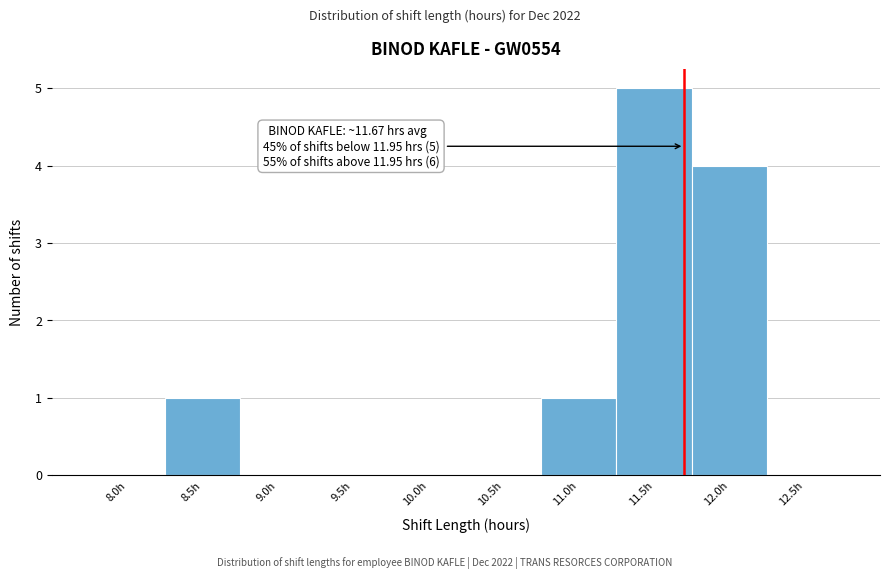

Reading left to right, extract all data points from this chart.

8.0h=0	8.5h=1	9.0h=0	9.5h=0	10.0h=0	10.5h=0	11.0h=1	11.5h=5	12.0h=4	12.5h=0